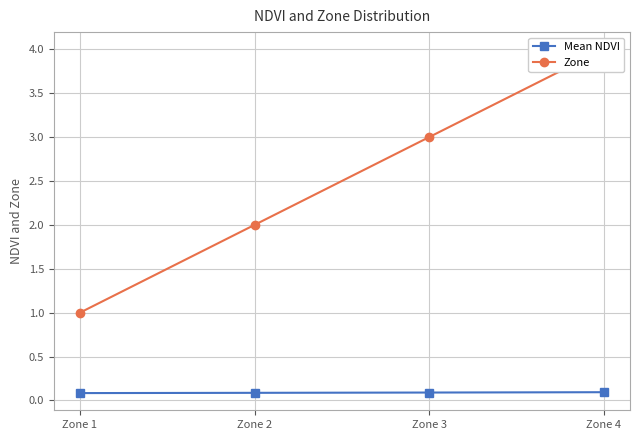

What is the average value of the Mean NDVI series?

0.1